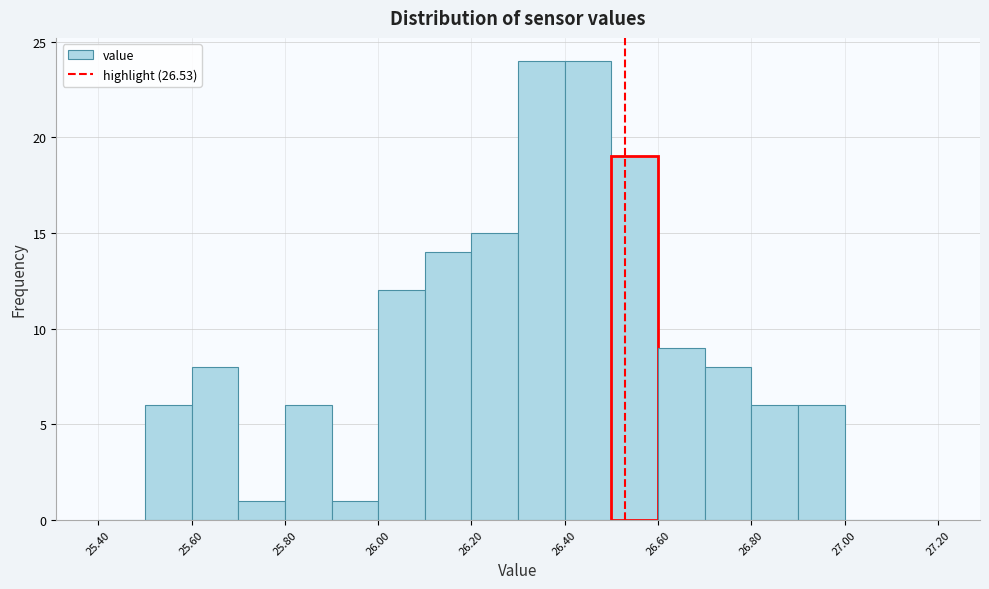

How tall is the bar that spans 26.0 to 26.1 on the x-axis? The values are not printed on the chart, so give them approximately, as read against the axis.

12